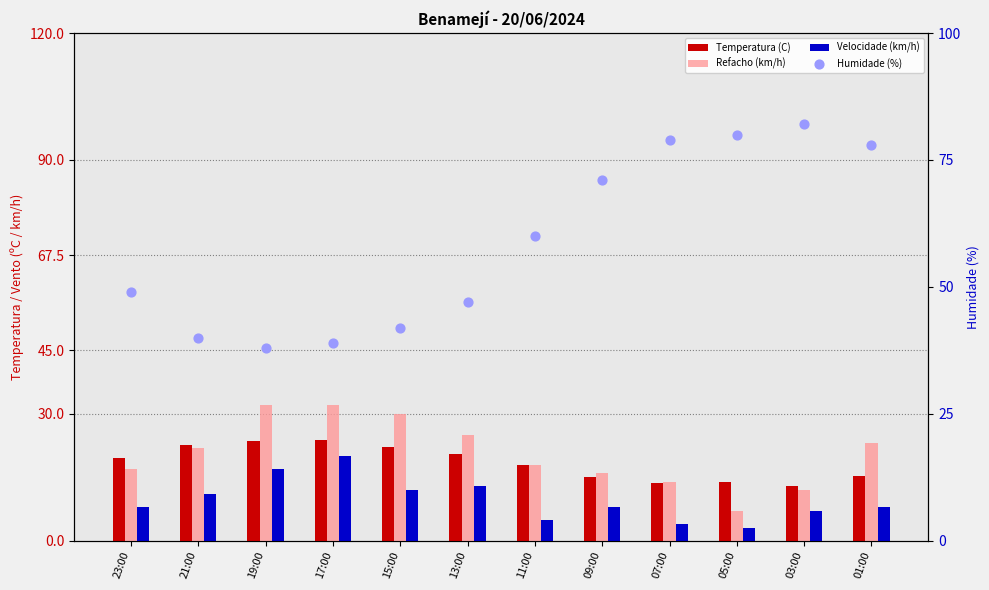

Which series has the widest spread of Y values?

Humidade (%)